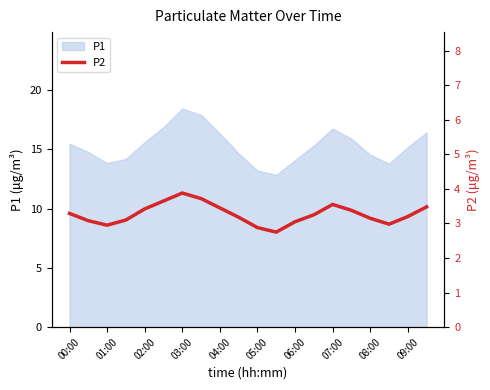

The P1 series shows 15.2 at 09:00. True or false?

True